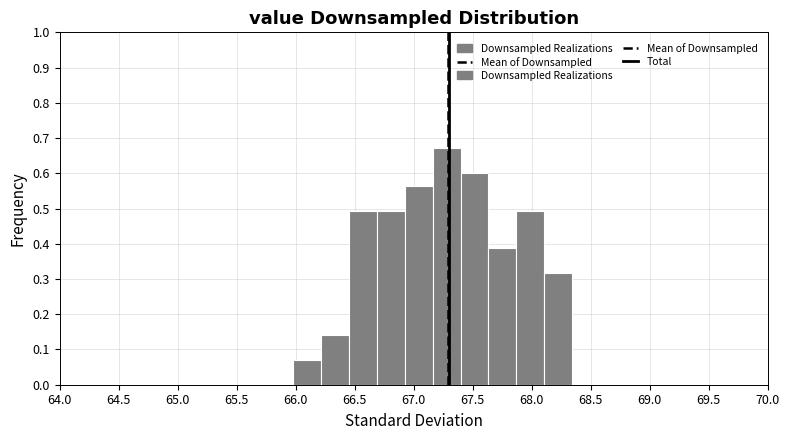

Reading left to right, transcribe this chart: for each bar, give the range it covers on the x-axis and its height. Neither the bar edges nor the heights are printed on the chart, so give them approximately, as read against the axes.

66.00 to 66.20: 0.07
66.20 to 66.45: 0.14
66.45 to 66.70: 0.49
66.70 to 66.90: 0.49
66.90 to 67.15: 0.56
67.15 to 67.40: 0.67
67.40 to 67.65: 0.60
67.65 to 67.85: 0.39
67.85 to 68.10: 0.49
68.10 to 68.35: 0.32